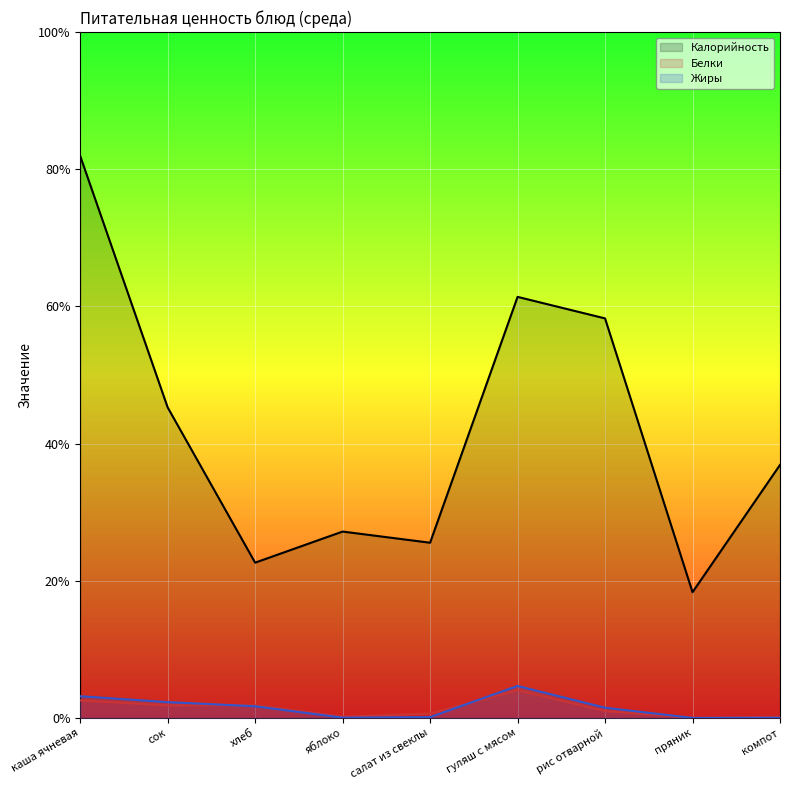

At яблоко, list the series in order from smallest to largest.

Жиры, Белки, Калорийность